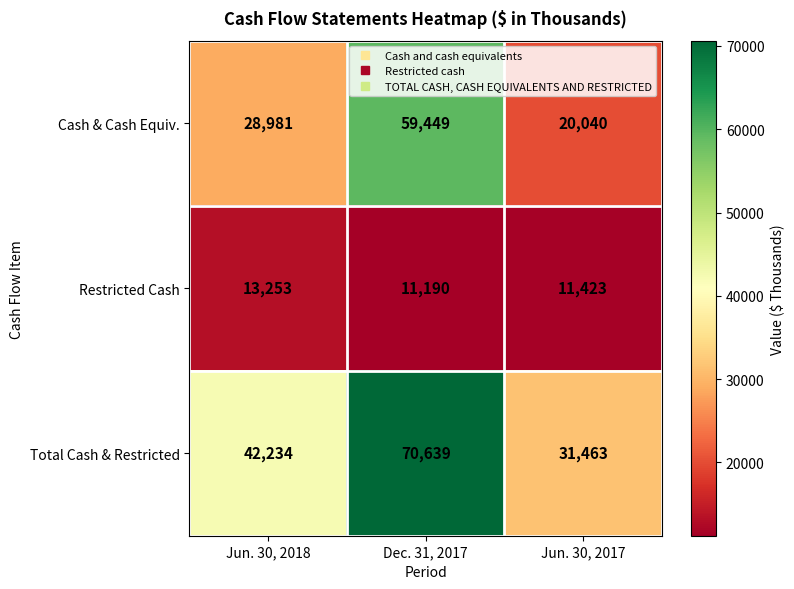

At which category is the sum across all series the highest?

Dec. 31, 2017